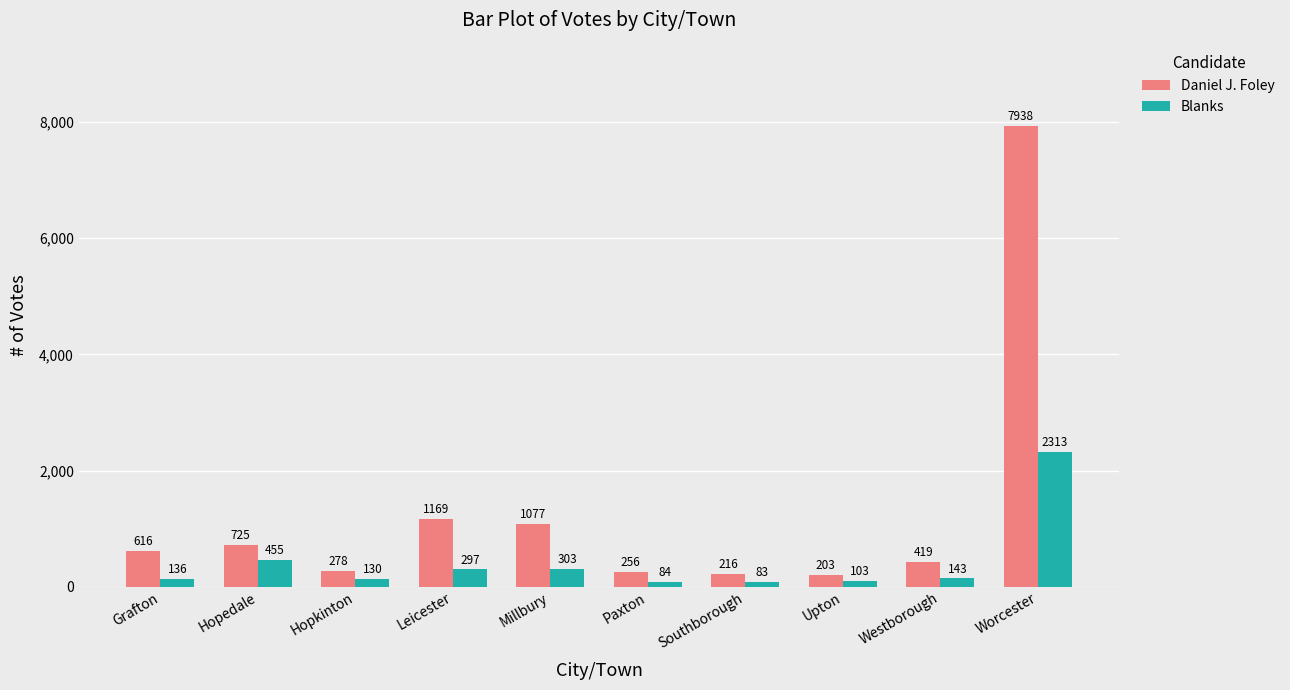

At Westborough, list the series in order from smallest to largest.

Blanks, Daniel J. Foley